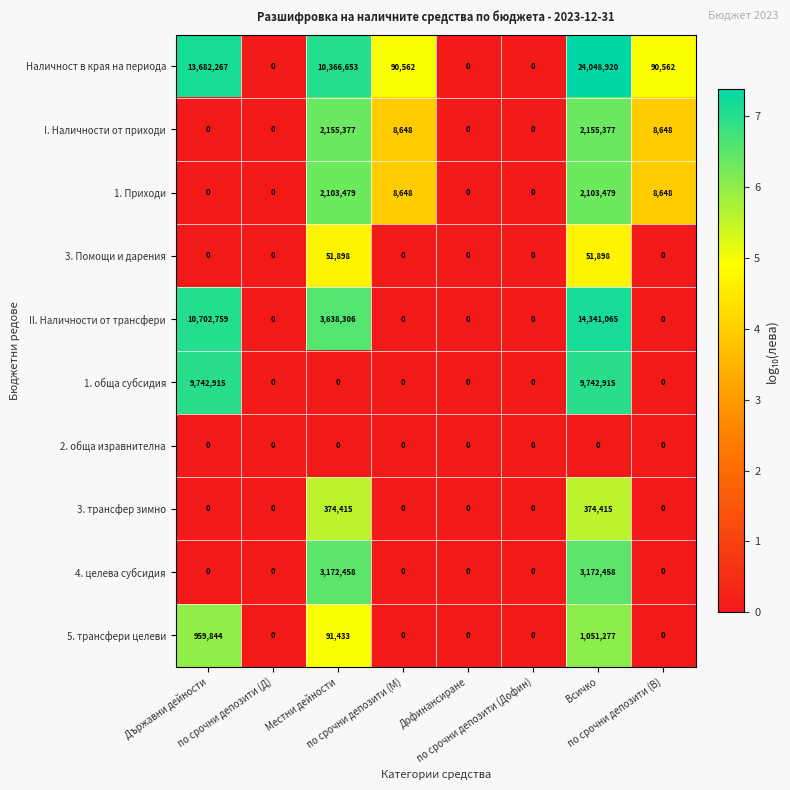

What is the average value of the 5. трансфери целеви series?

262819